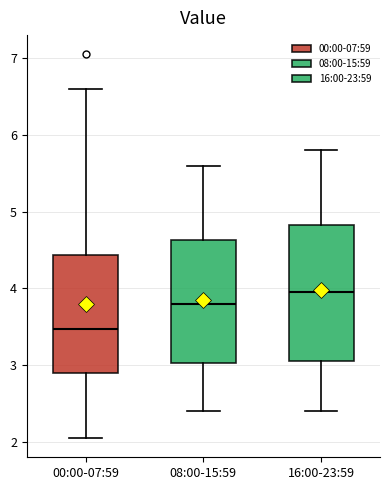

Which box has the highest median line?

16:00-23:59